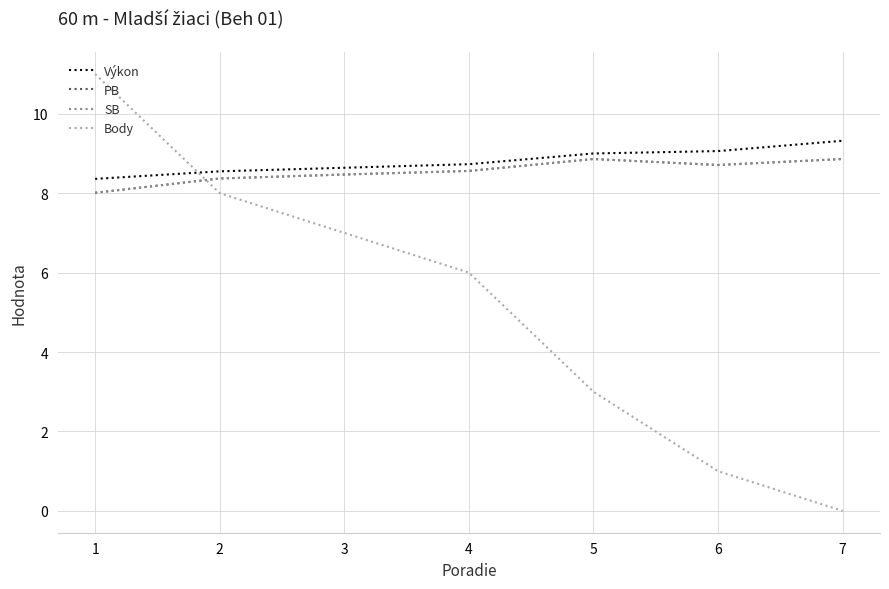

Is this an area chart (filled region under the line)?

No